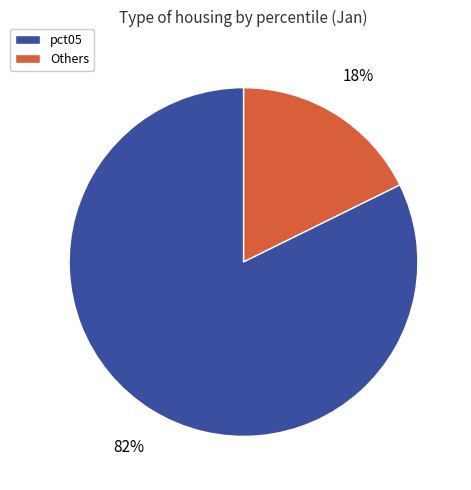

Does any single category account for the majority?

Yes